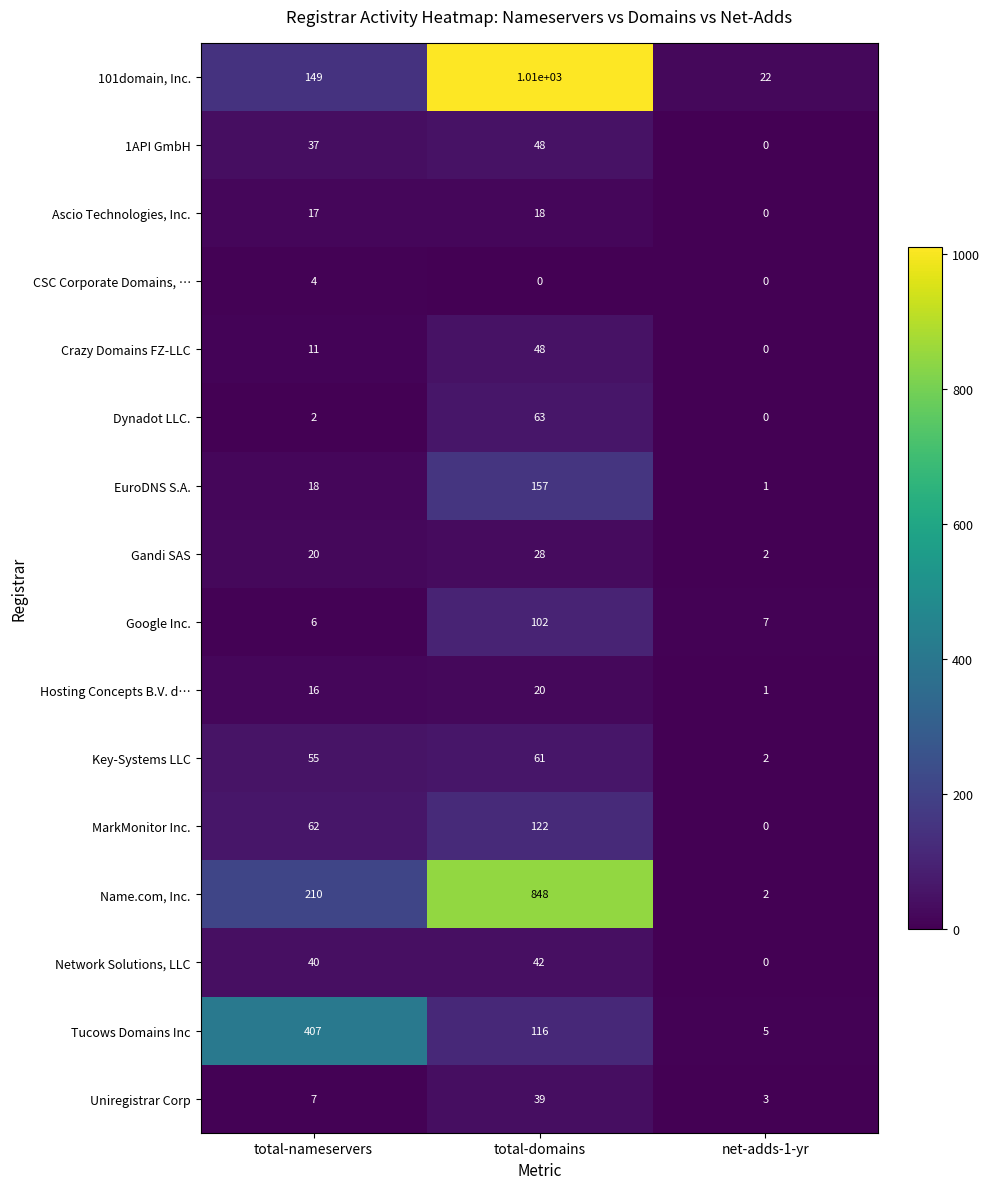

Where is EuroDNS S.A. nearest to the value 79?

total-nameservers